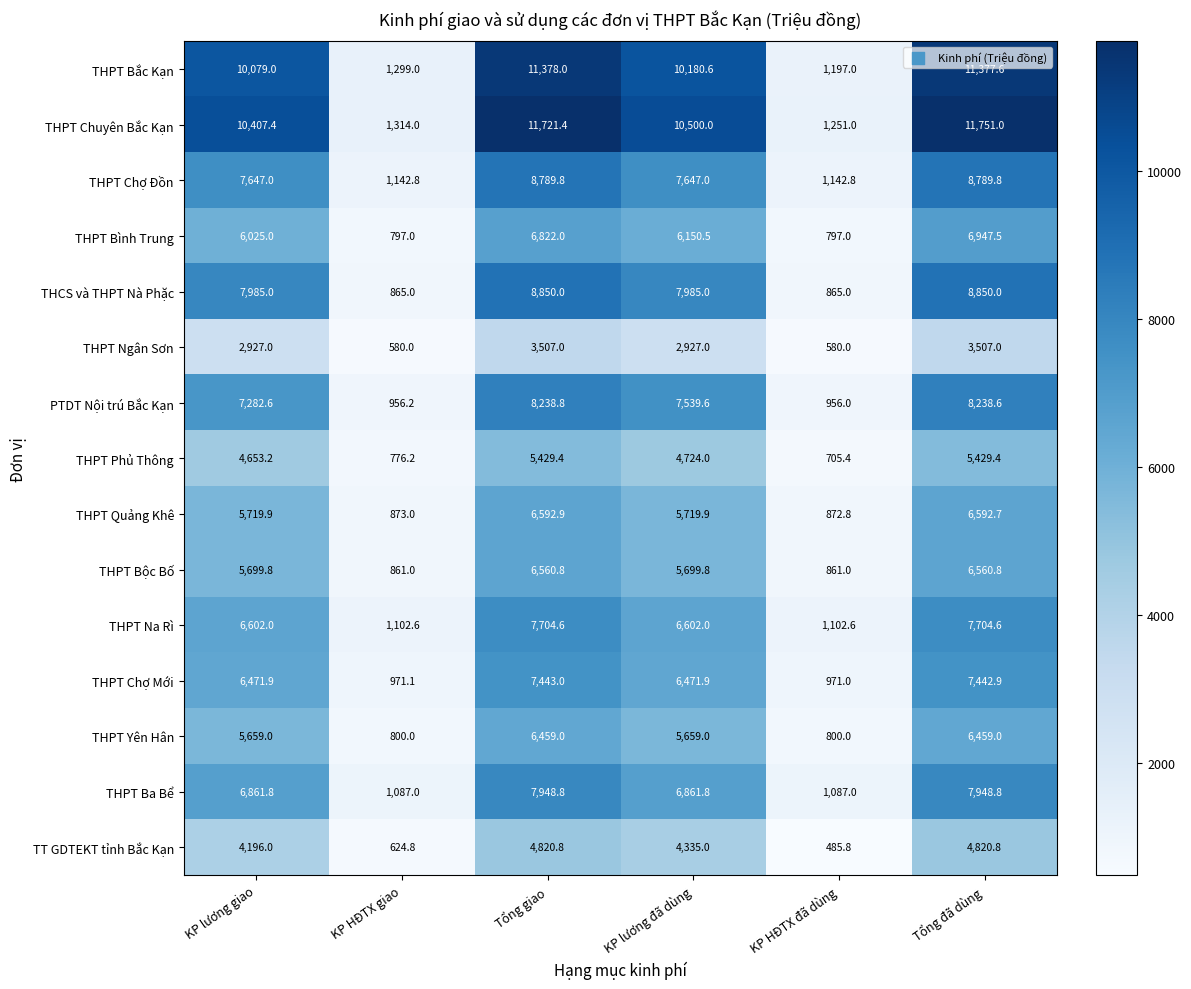

What is the approximate value of THPT Ngân Sơn at KP HĐTX giao?

580.0